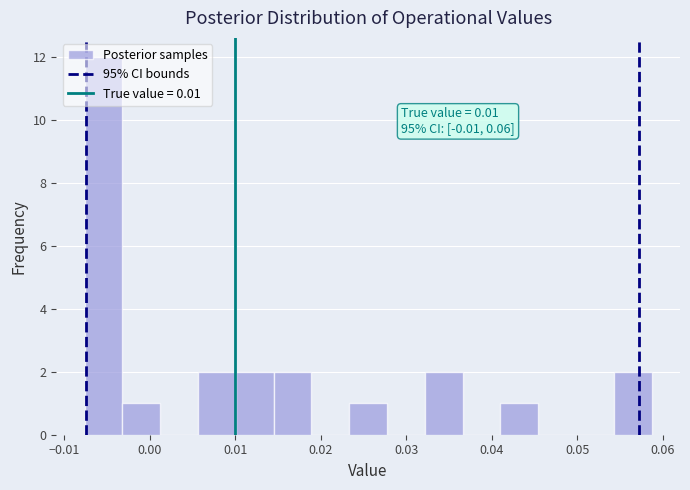

Which range on the x-axis has the tallest bar?

-0.008 to -0.003